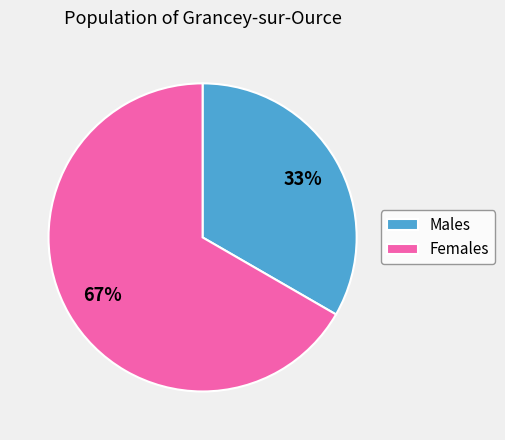

Count the number of slices in the pie.

2